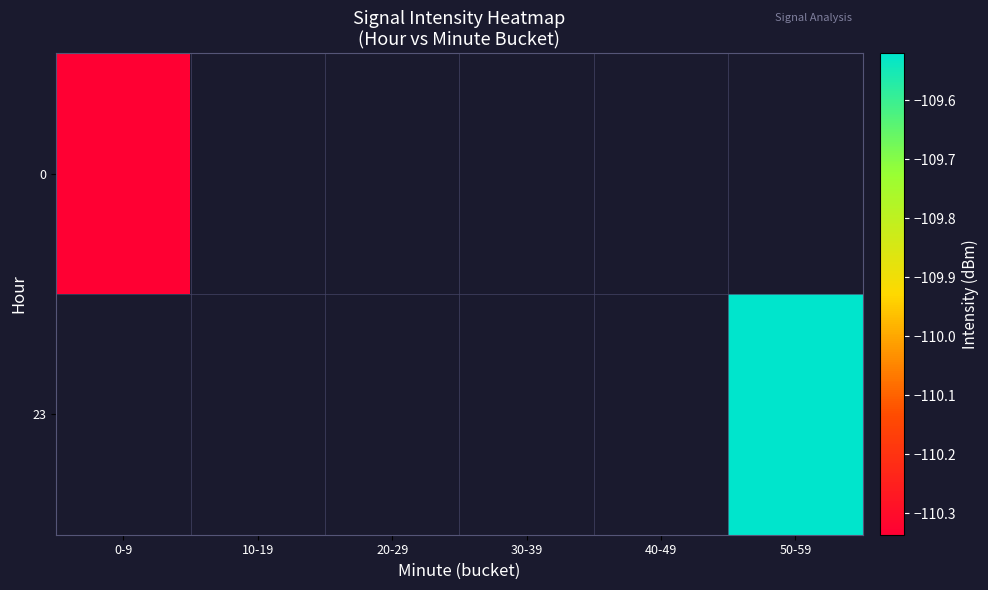

Rank the series at 20-29 from highest to lowest value.

0, 23